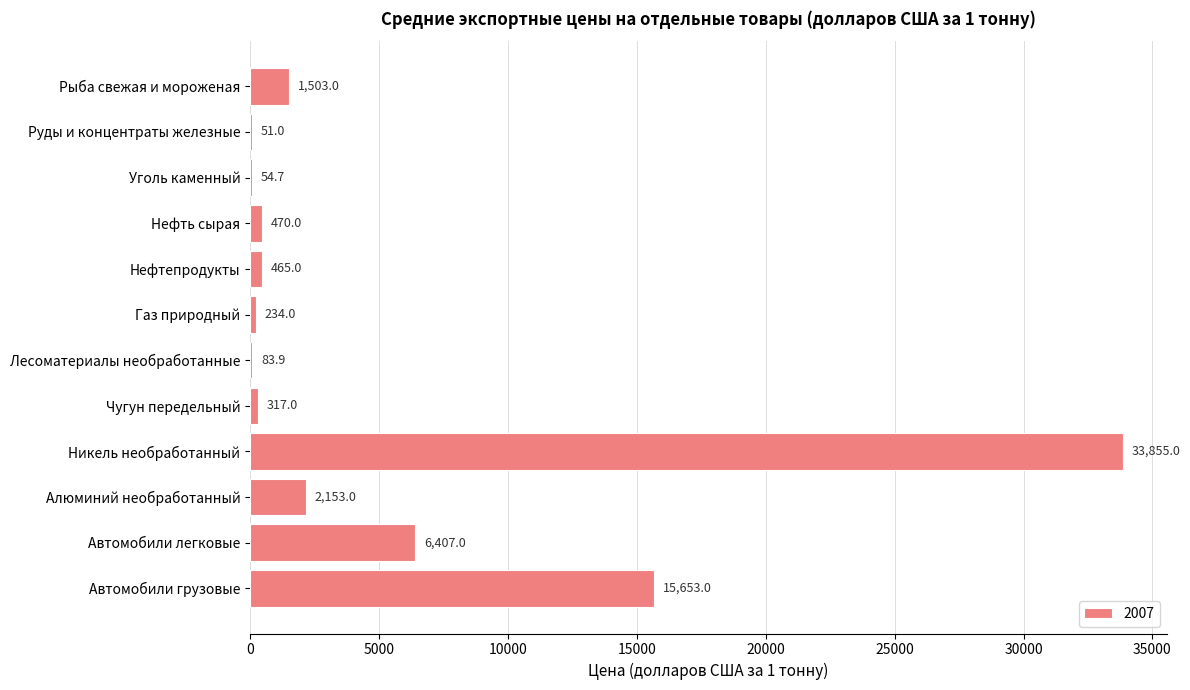

What is the sum of the values at Руды и концентраты железные and Нефтепродукты?

516.0